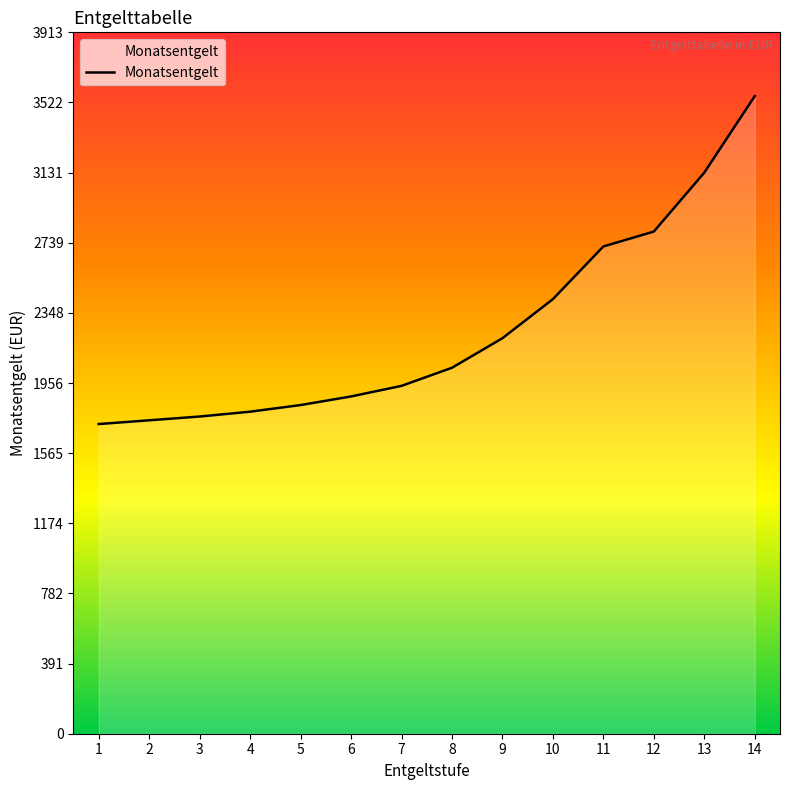

What is the sum of the values at 11 and 14?

6277